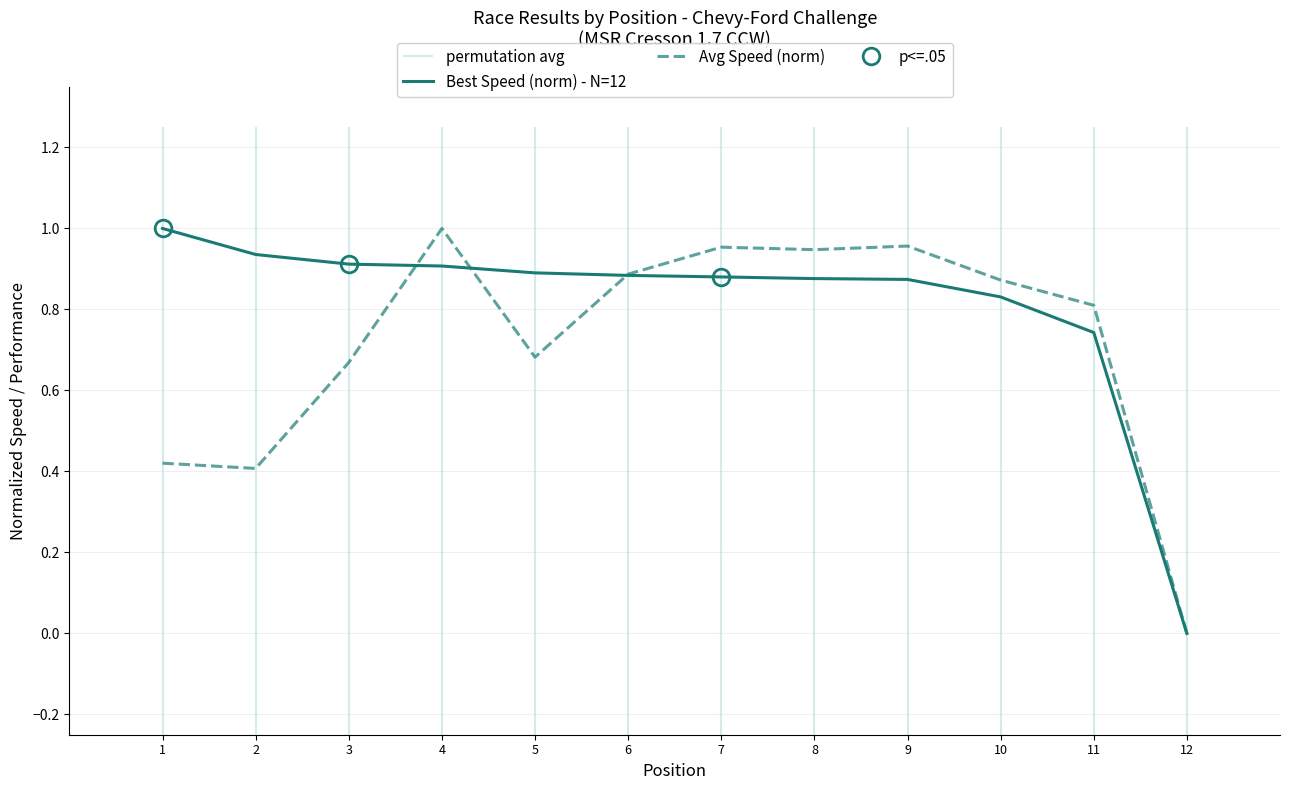

True or false: Best Speed (norm) - N=12 has more than 0 points higher than both neighbors.

False